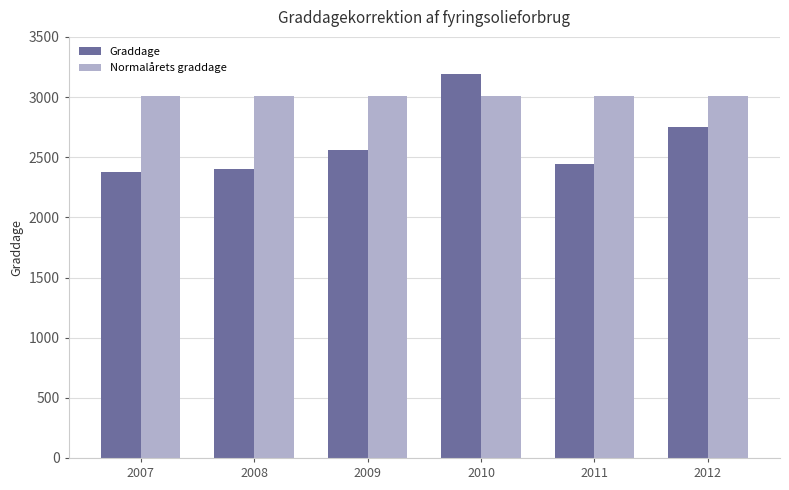

What is the total value across all series at 2011?

5456.2